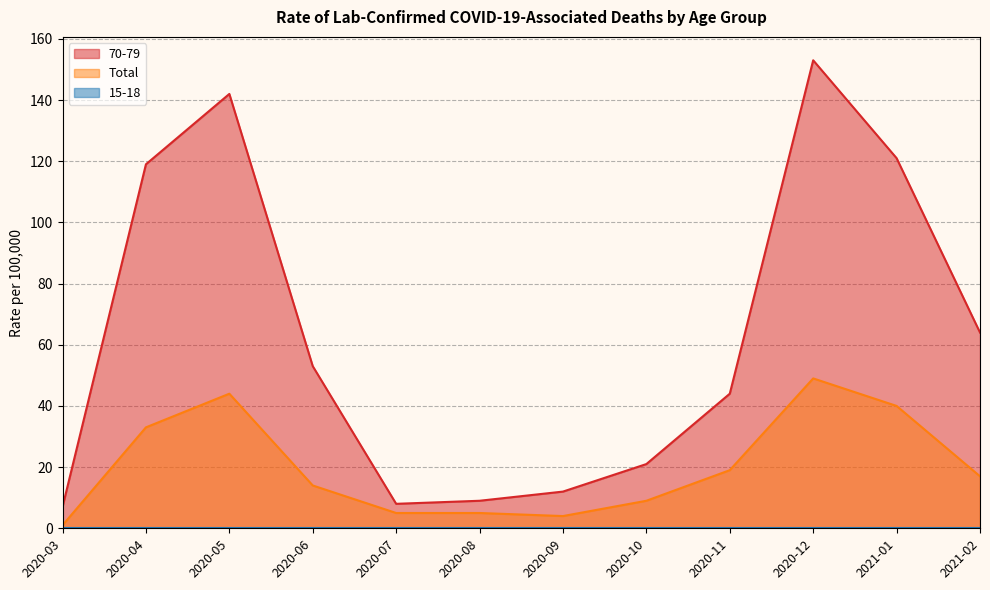

Which series has the widest spread of values?

70-79